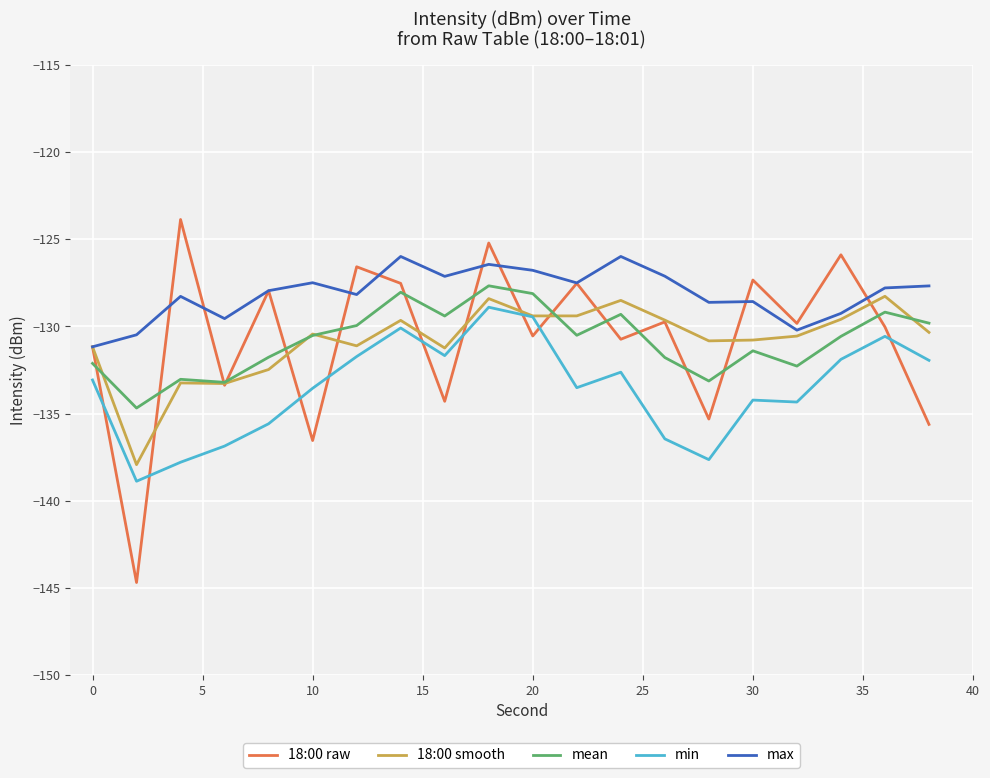

What is the greatest value displayed?

-123.9